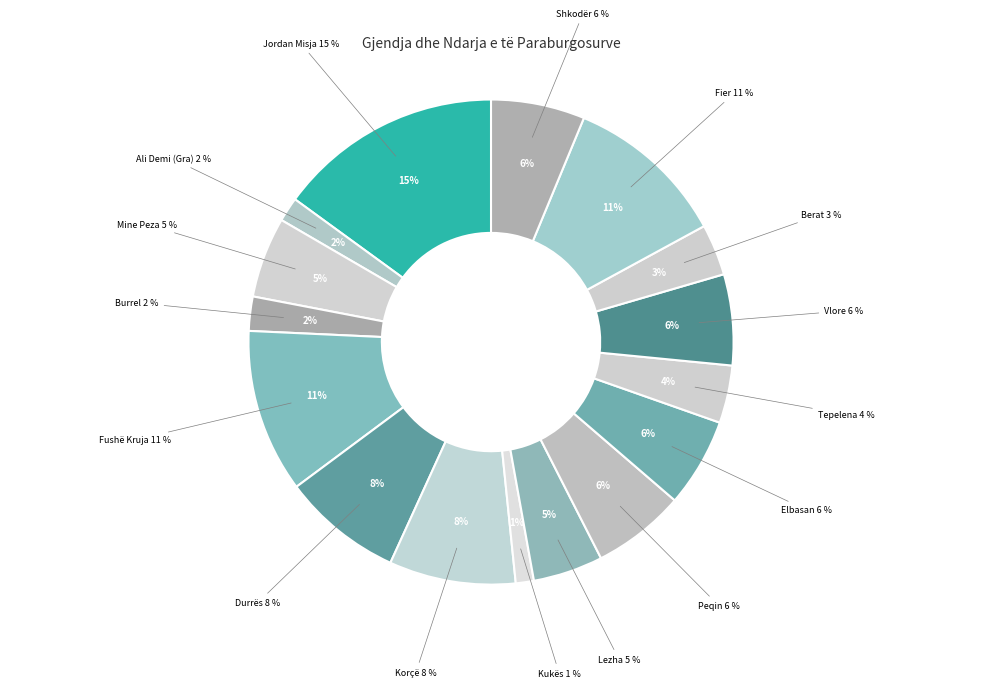

Count the number of slices in the pie.

16